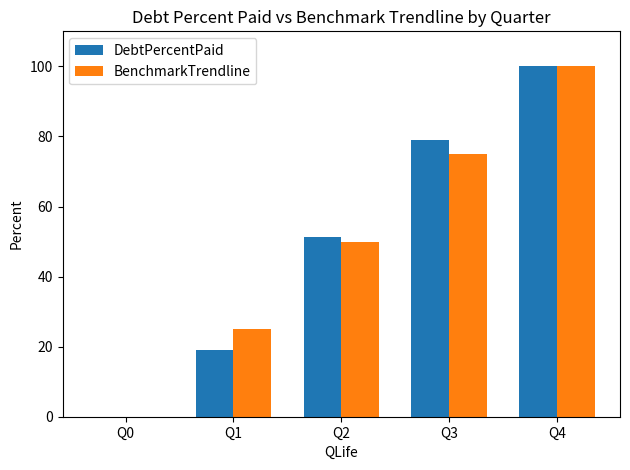

Reading left to right, extract all data points from this chart.

DebtPercentPaid: Q0=0.0	Q1=19.1	Q2=51.4	Q3=78.9	Q4=100.0
BenchmarkTrendline: Q0=0.0	Q1=25.0	Q2=50.0	Q3=75.0	Q4=100.0